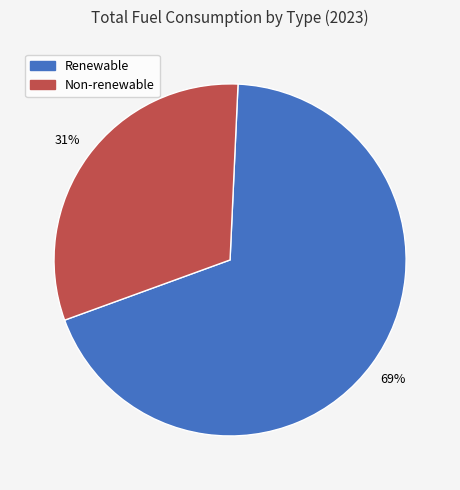

Between Renewable and Non-renewable, which is larger?

Renewable